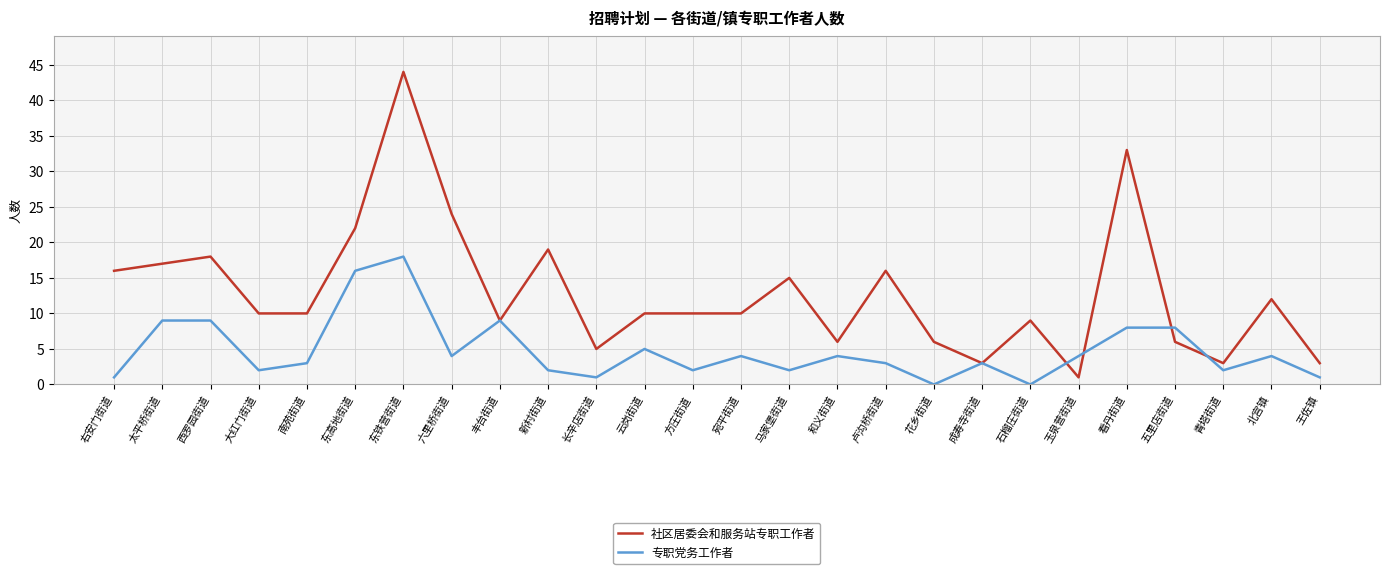

How many lines are shown in the chart?

2